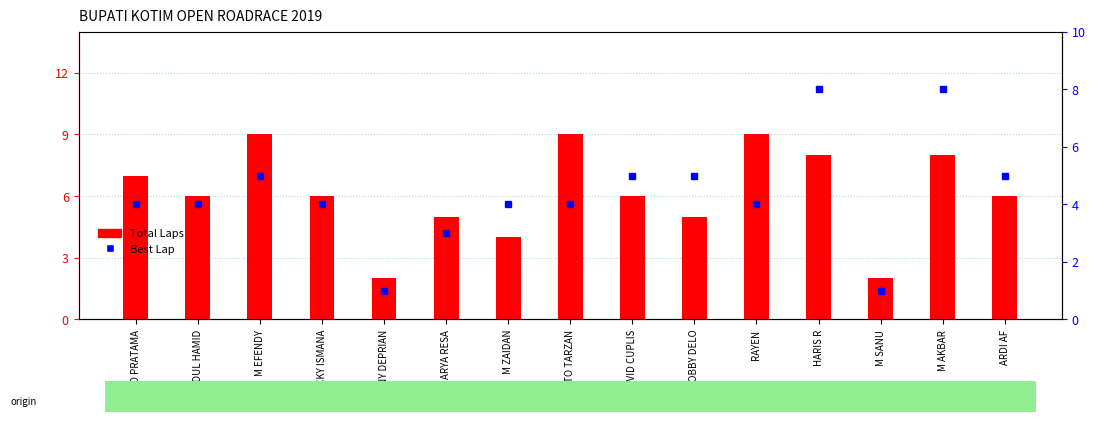

Reading left to right, transcribe all the data shown in this chart.

Total Laps: 7	6	9	6	2	5	4	9	6	5	9	8	2	8	6
Best Lap: 4	4	5	4	1	3	4	4	5	5	4	8	1	8	5